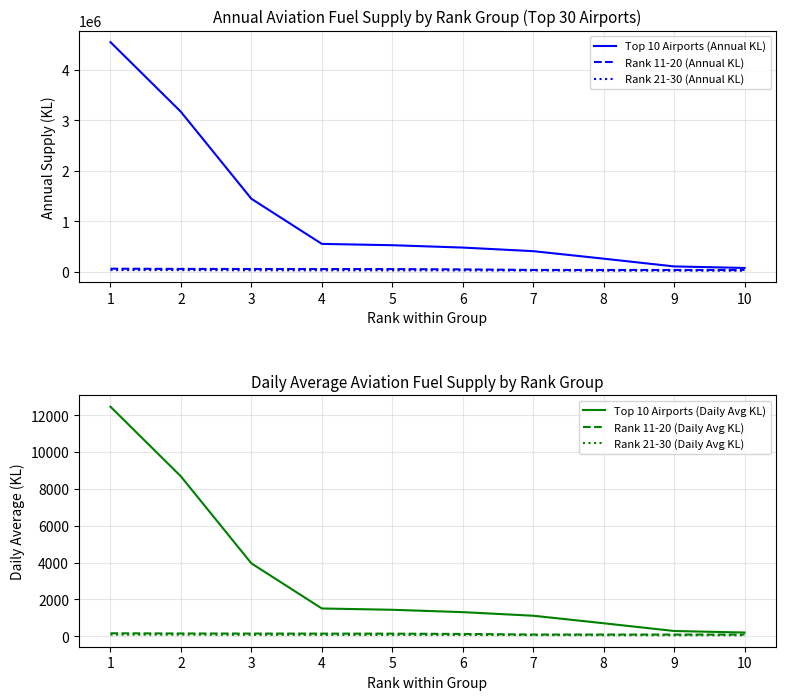

Which series has the largest total across all categories?

Top 10 Airports (Annual KL)